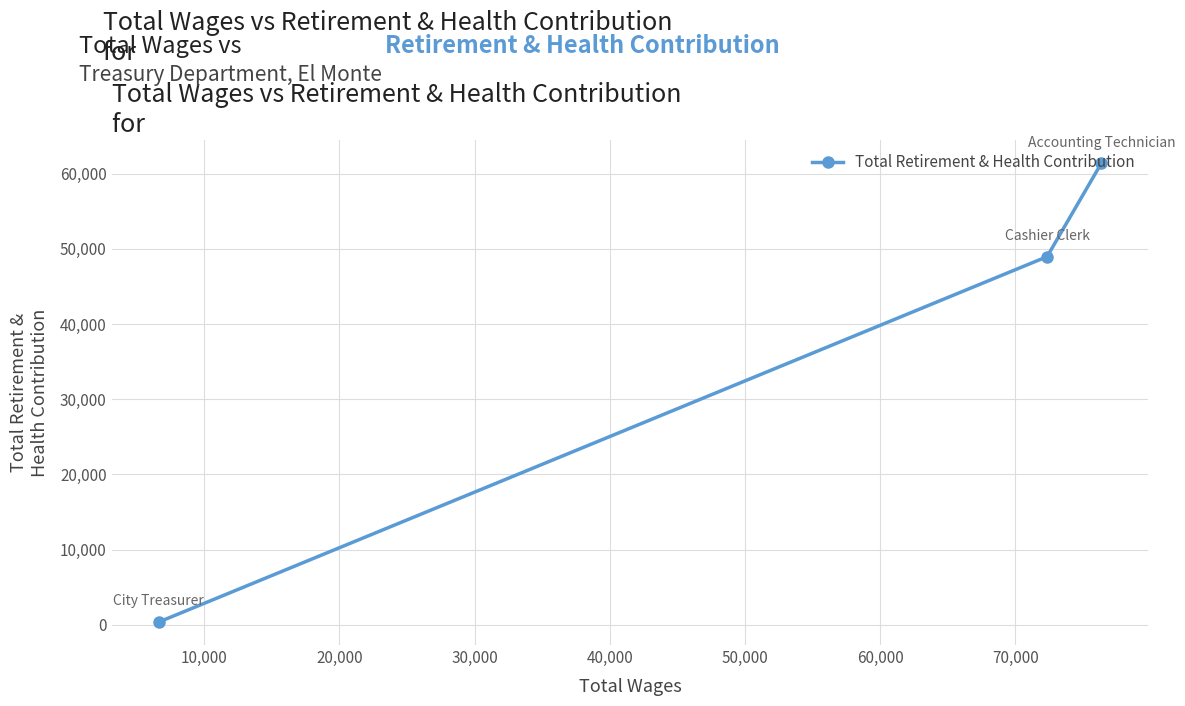

How many values exceed 48958?

1